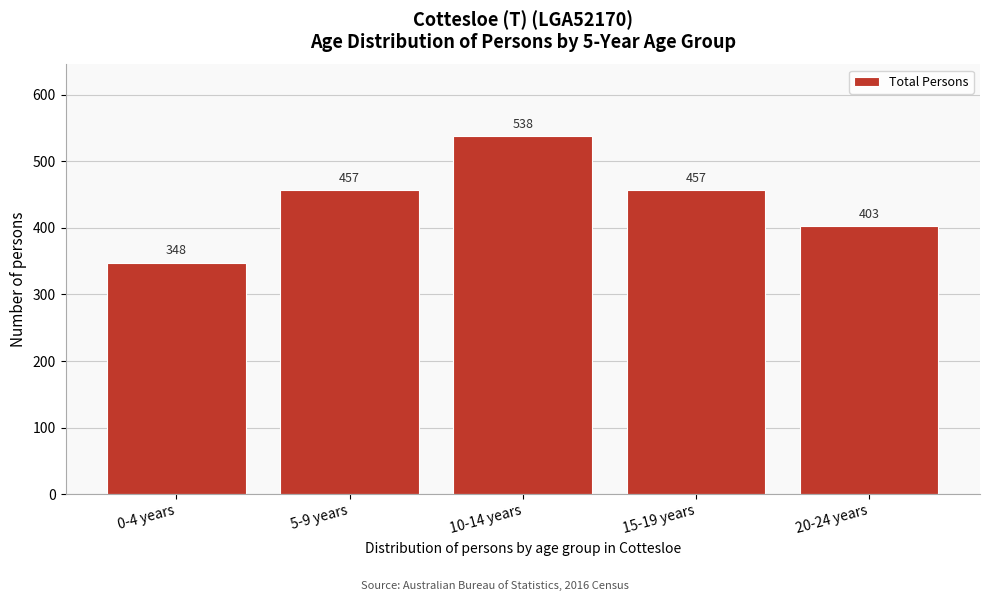

Reading right to left, extract all data points from this chart.

403	457	538	457	348